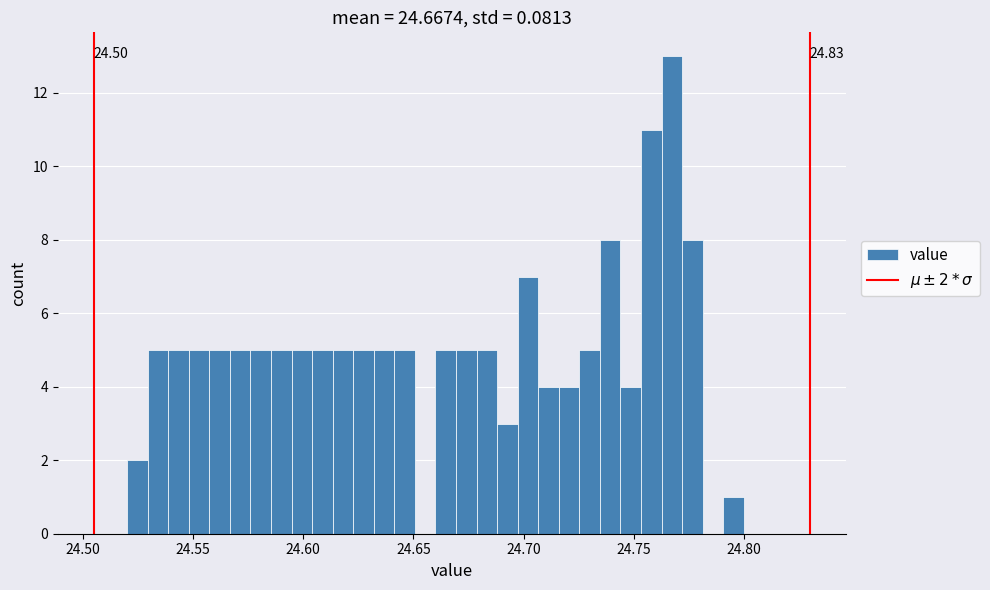

Around what value on the x-axis is the tallest bar? Give the approximate position of its centre, as read against the axis.

24.765